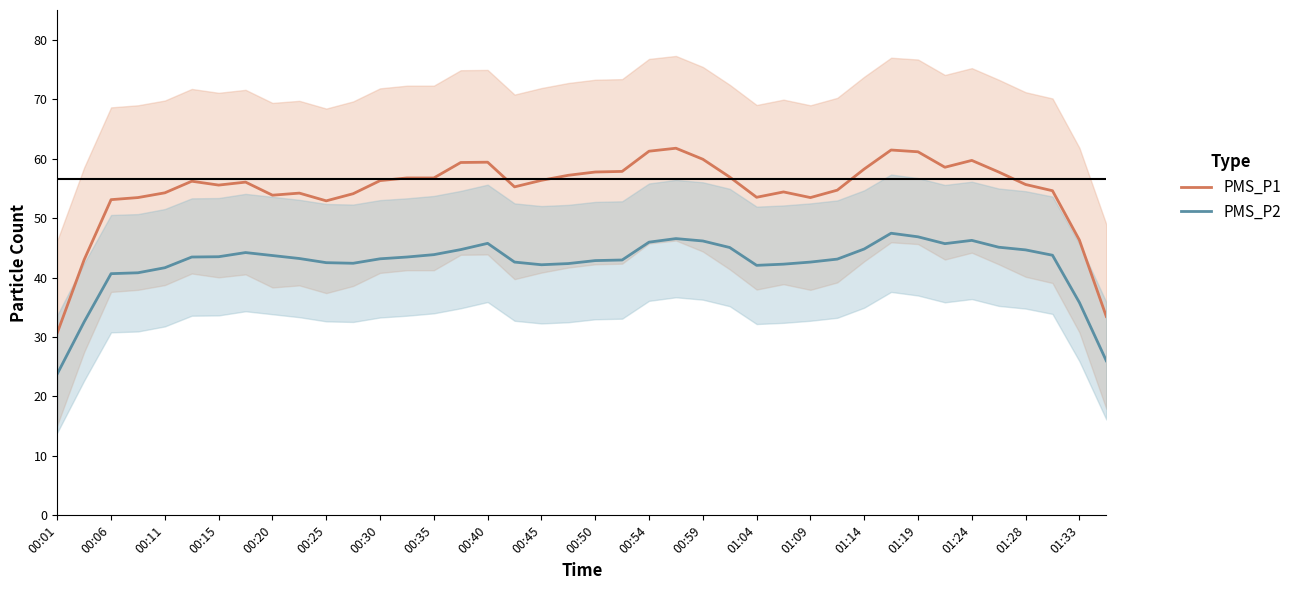

What is the total value across all series at 23?

108.3